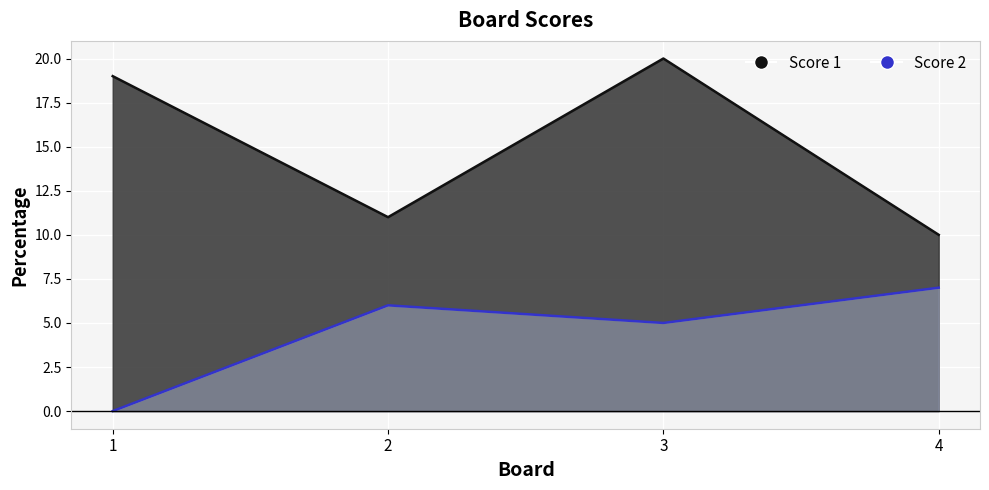

Is it true that Score 2 equals 3 at 3?

False